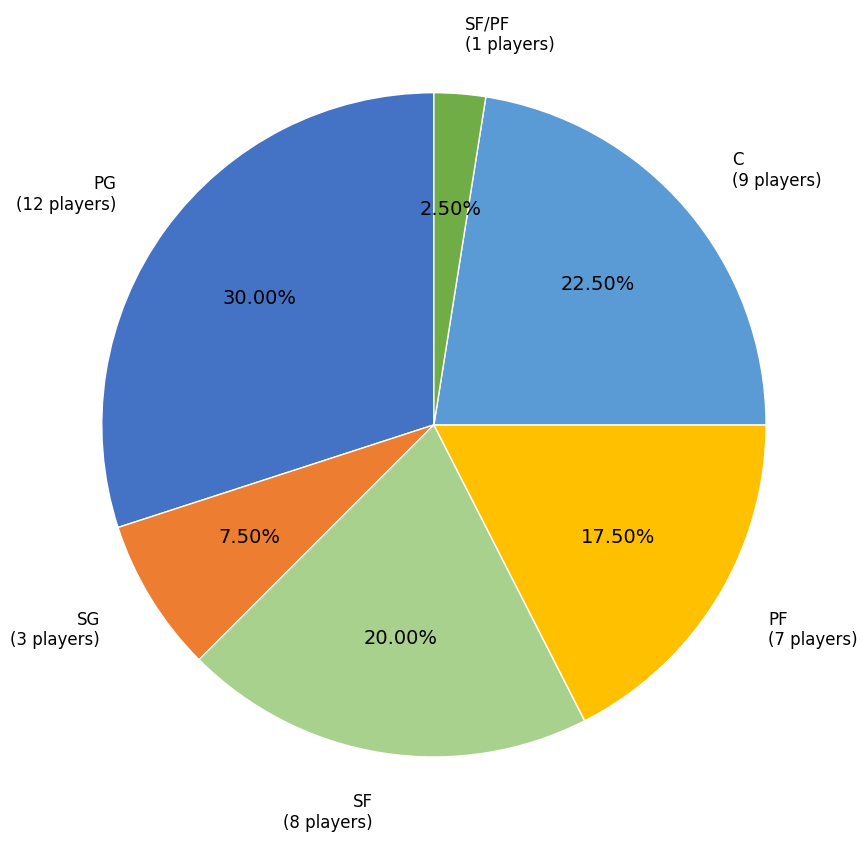

Does any single category account for the majority?

No